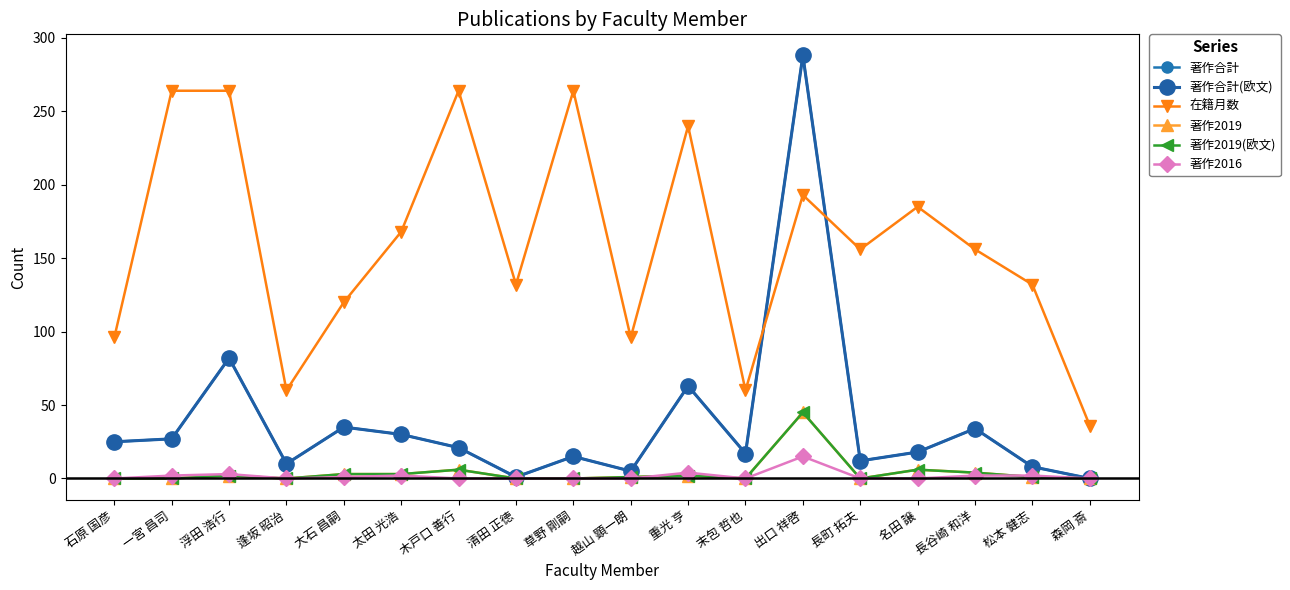

What is the sum of all 著作合計 values?

691